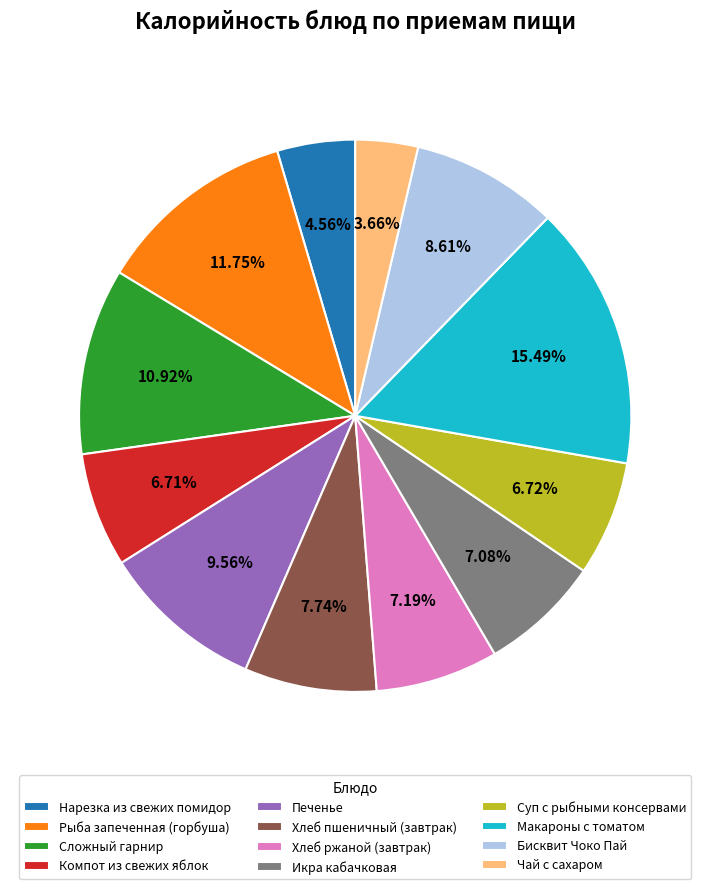

Does Печенье account for over 50% of the chart?

No